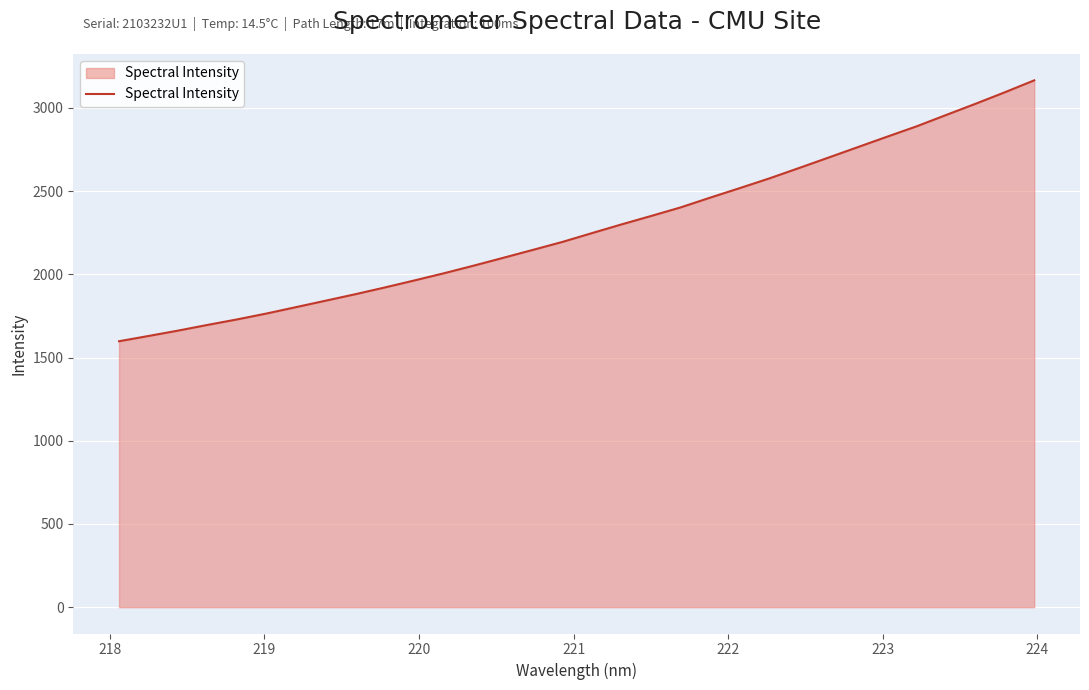

What is the minimum value shown in the chart?

1598.2